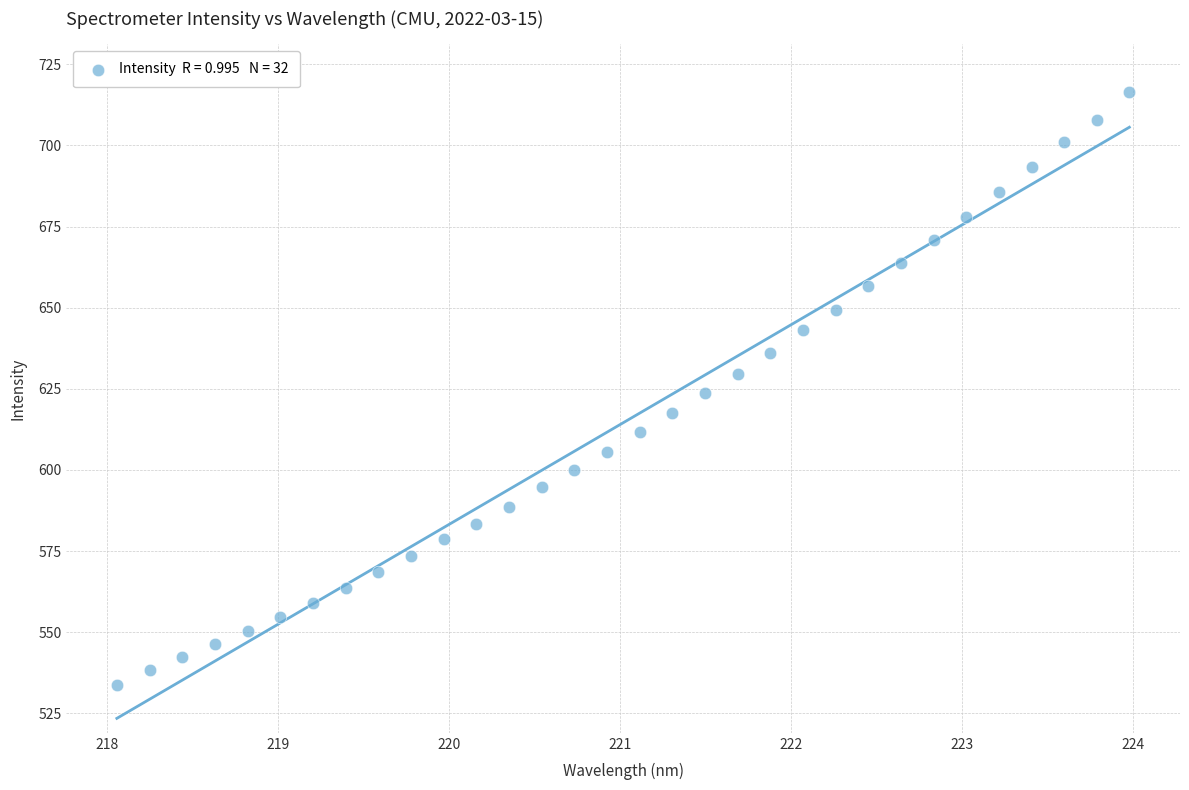

What is the range of Y values (max minus min)?

183.0